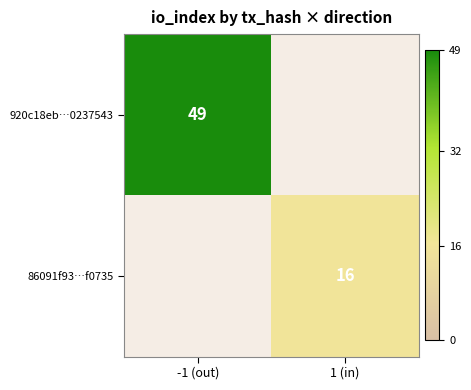

Is the value of 920c18eb…0237543 at -1 (out) greater than the value of 86091f93…f0735 at 1 (in)?

Yes